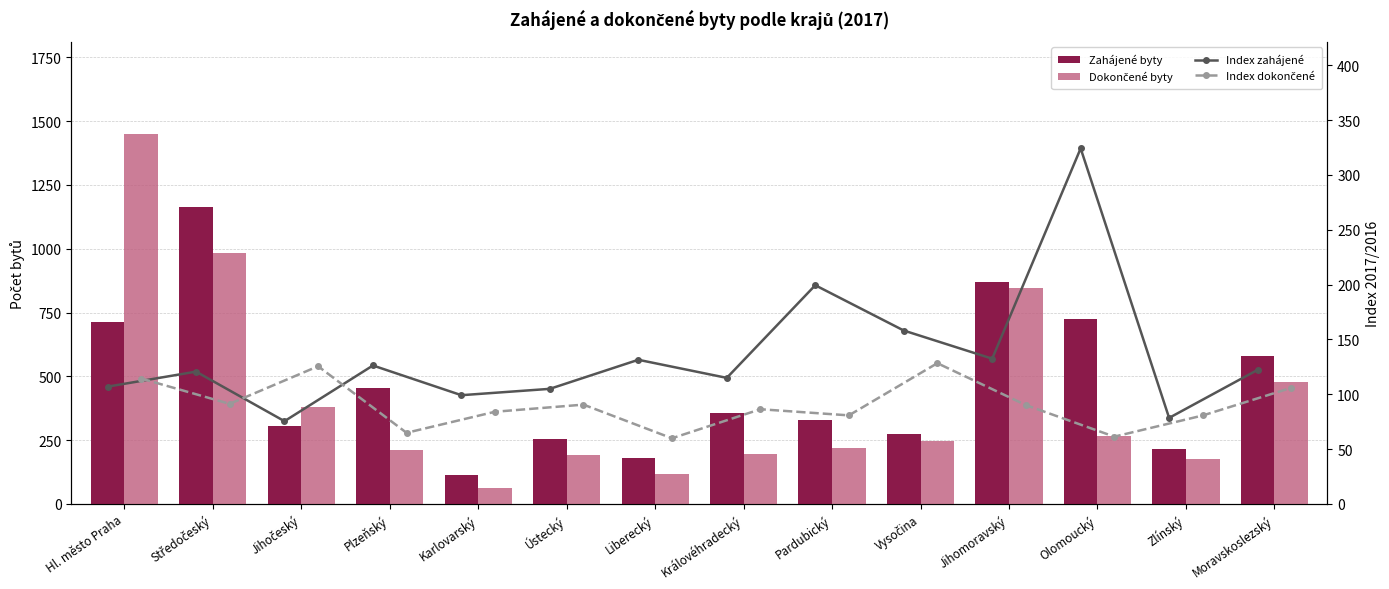

What is the approximate value of Index zahájené at Hl. město Praha?

106.9